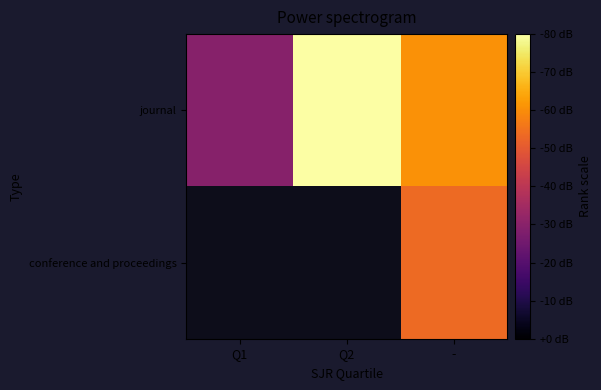

Which category has the highest value across all series?

Q2